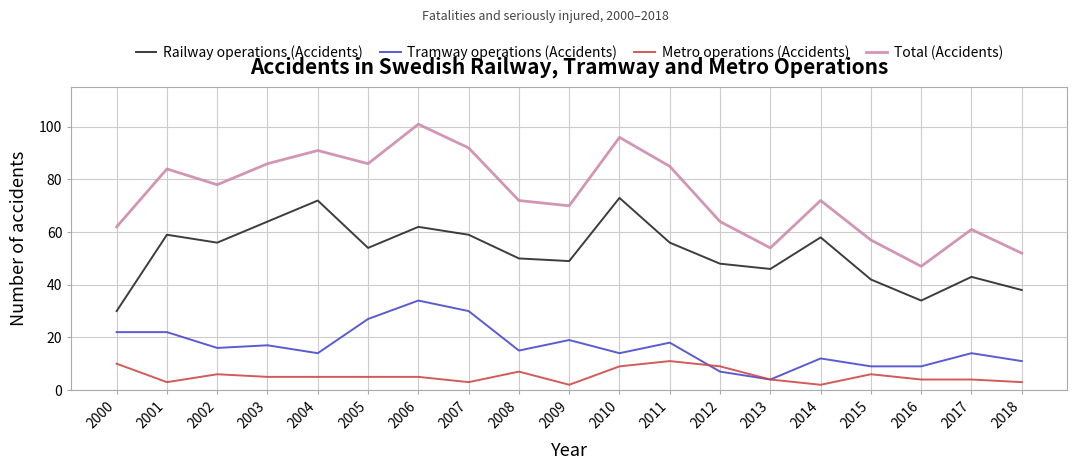

Which series has the widest spread of values?

Total (Accidents)